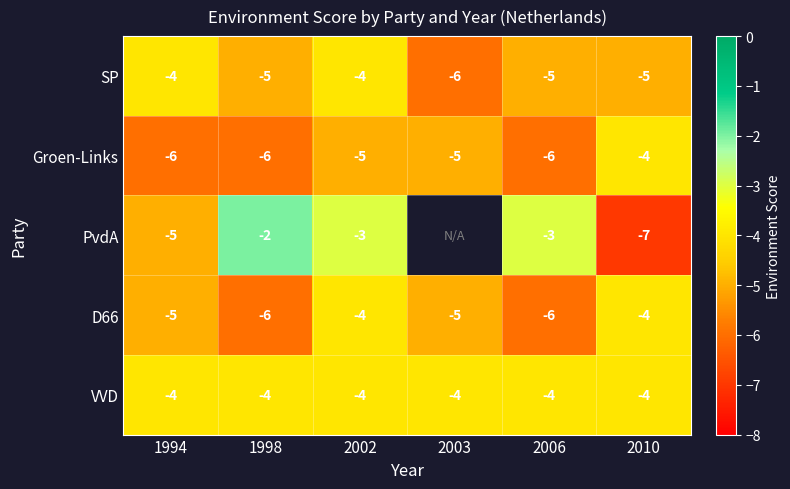

Which series changed the most between 1994 and 2002?

PvdA